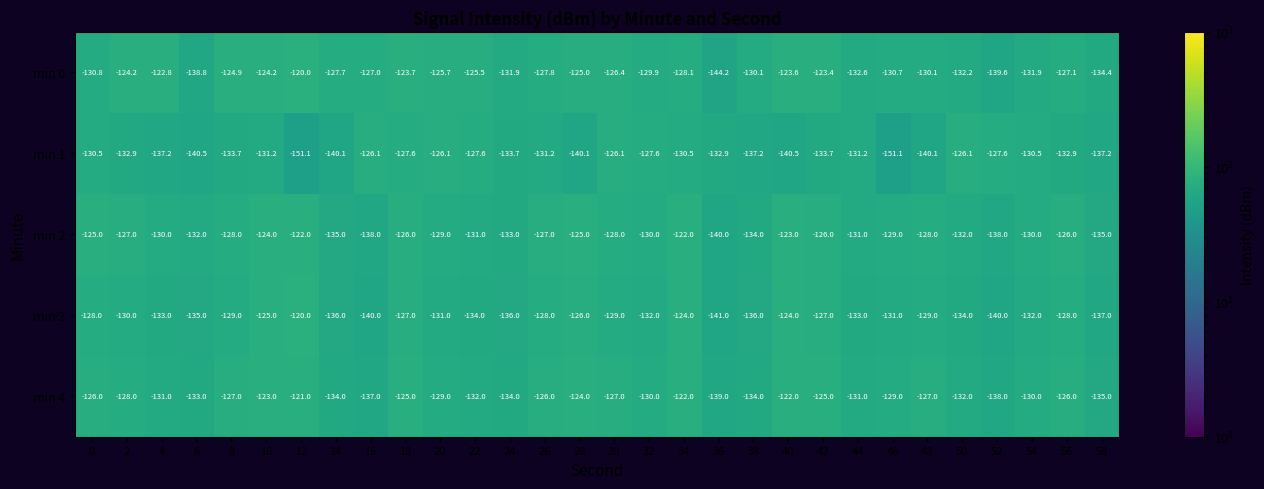

At which category is the sum across all series the highest?

34